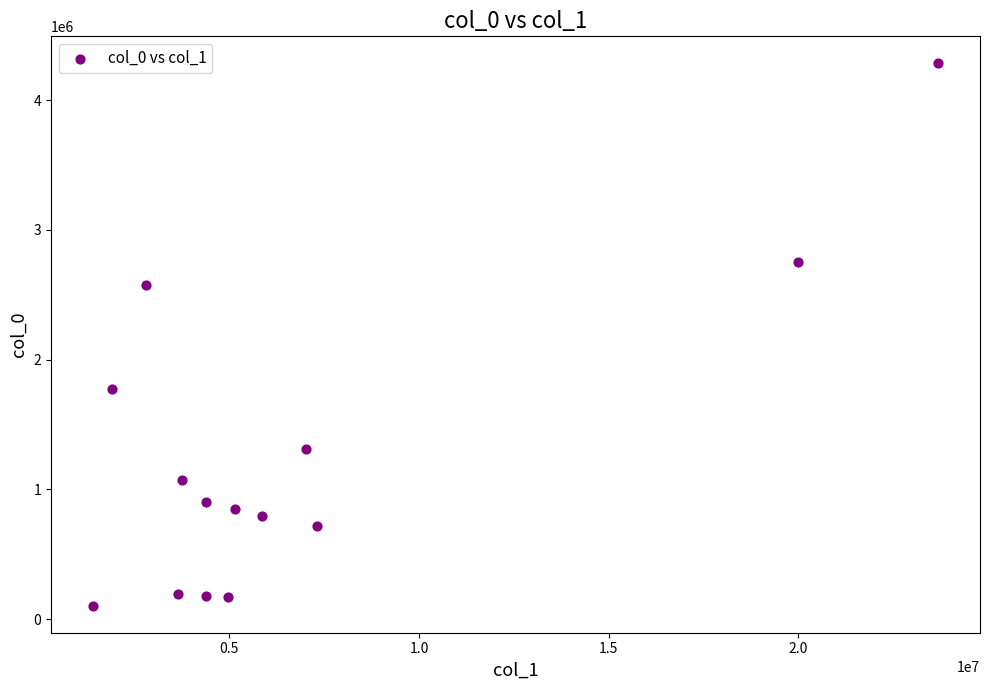

What is the range of X values (max minus min)?

22269277